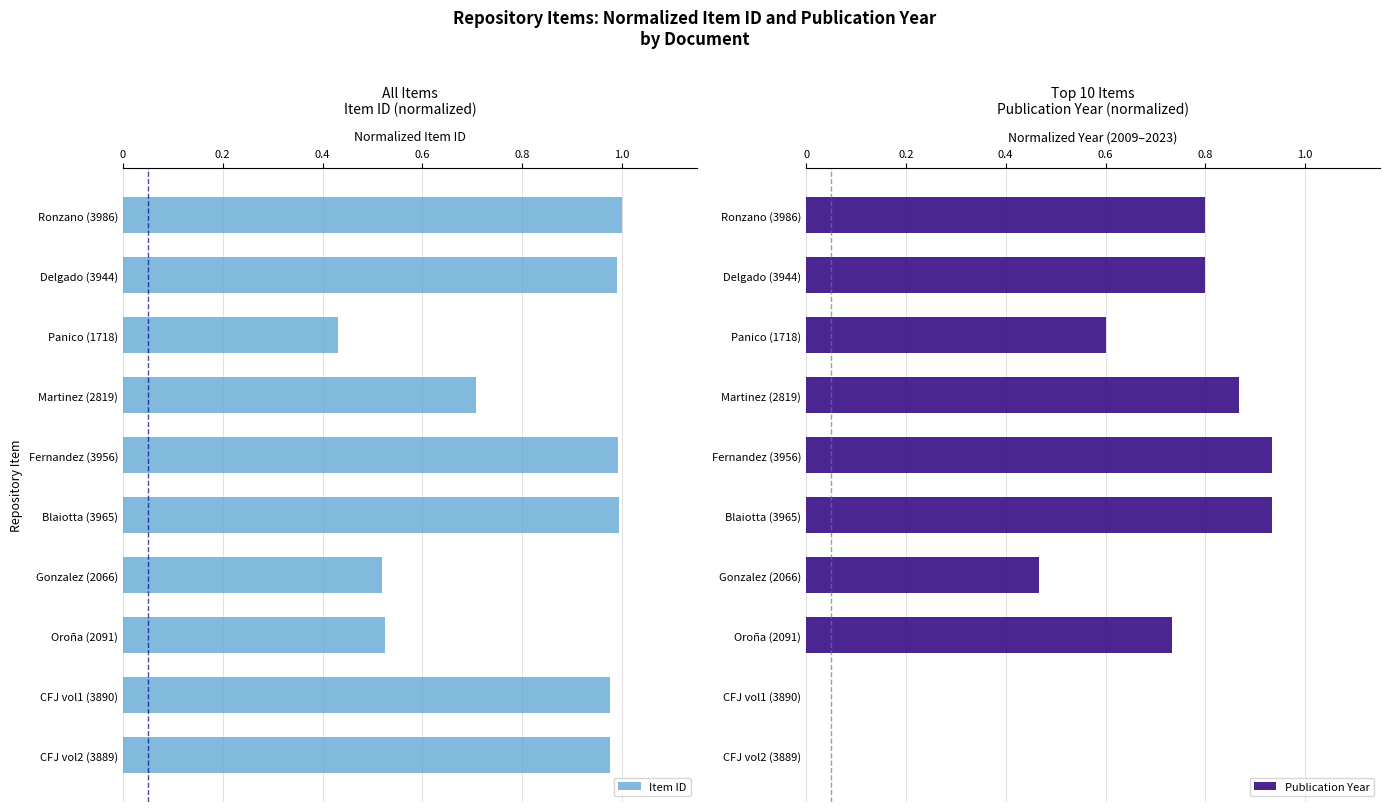

At how many categories does at least one series exceed 0?

10